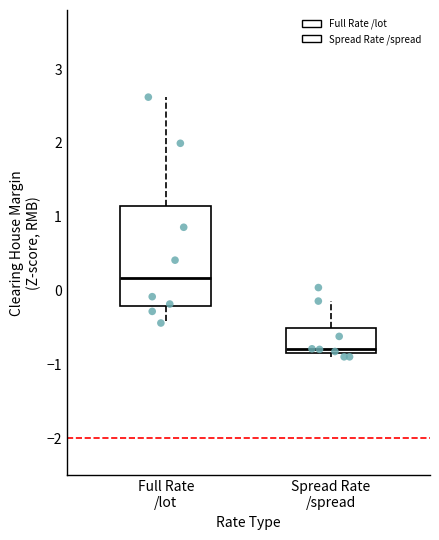

Reading left to right, transcribe this box plot: for each box, give where its median line is, the range the box spans, and where its two whiskers end, as read against the y-axis. The values are not printed on the chart, so give them approximately, as read against the axis.

Full Rate /lot: median 0.2, box -0.2 to 1.1, whiskers -0.4 to 2.6
Spread Rate /spread: median -0.8 (just above the box's lower edge), box -0.8 to -0.5, whiskers -0.9 to -0.1